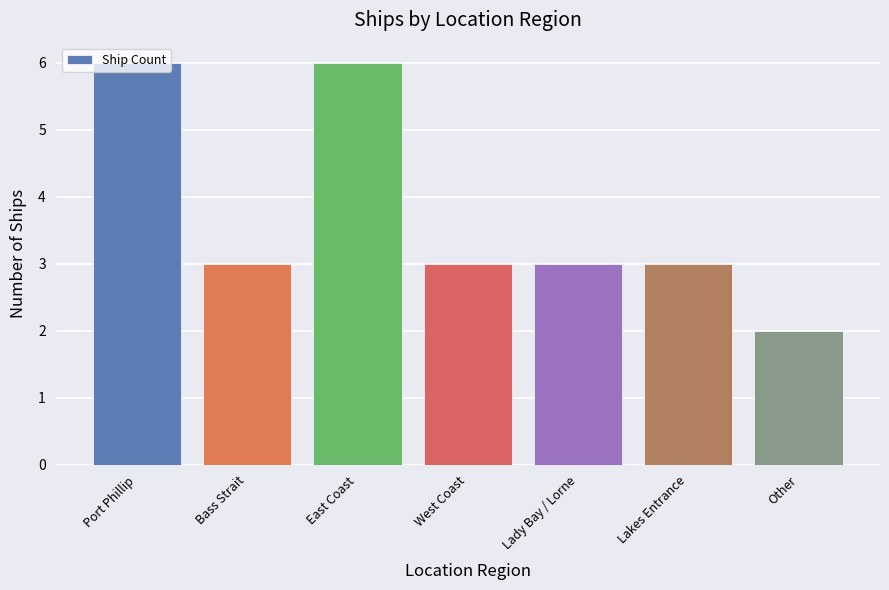

The chart shows a value of 3 at West Coast. True or false?

True